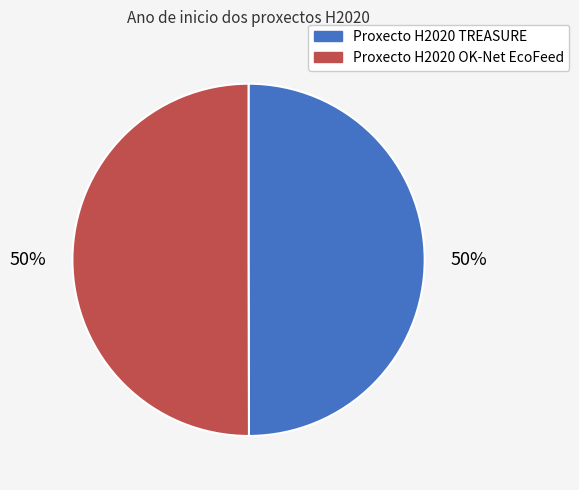

To the nearest percent, what is the combined percentage of Proxecto H2020 OK-Net EcoFeed and Proxecto H2020 TREASURE?

100%